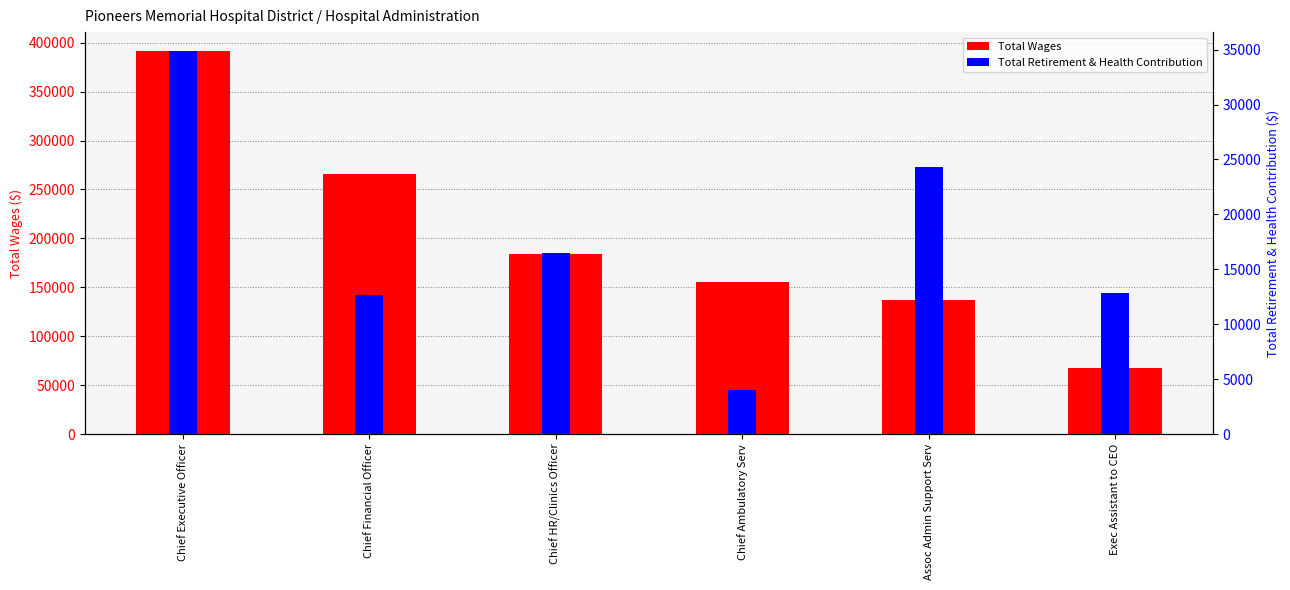

What is the label of the 1st bar from the right?

Exec Assistant to CEO